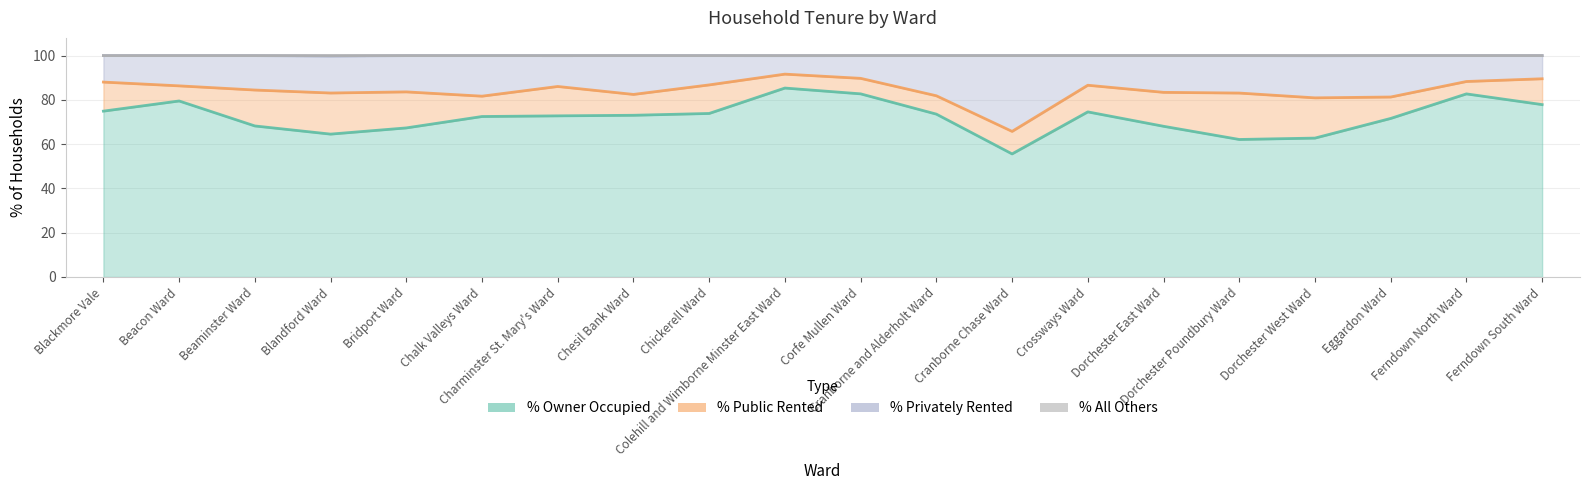

True or false: % Privately Rented and % All Others cross at least once.

False